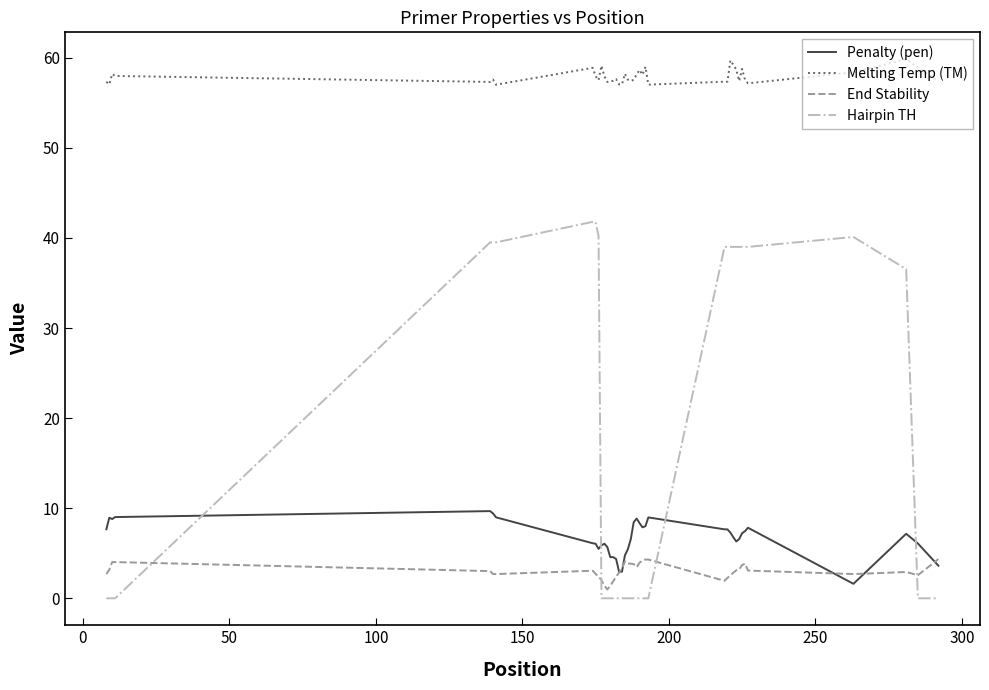

Which series has the largest total across all categories?

Melting Temp (TM)